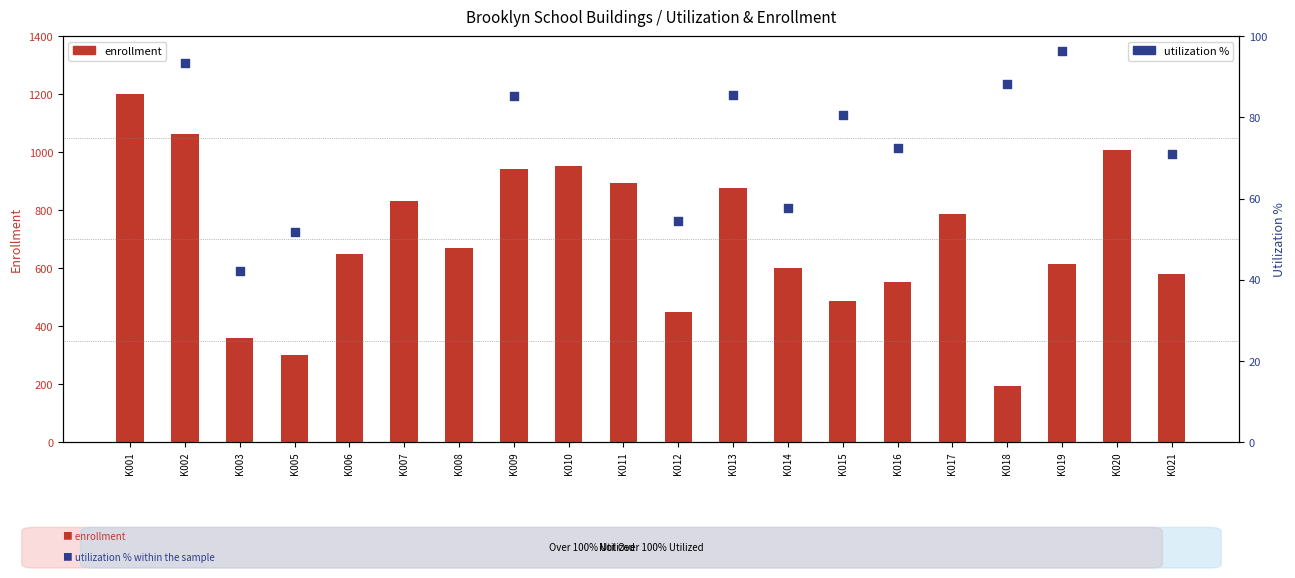

What are all the series names shown in the legend?

enrollment, utilization %